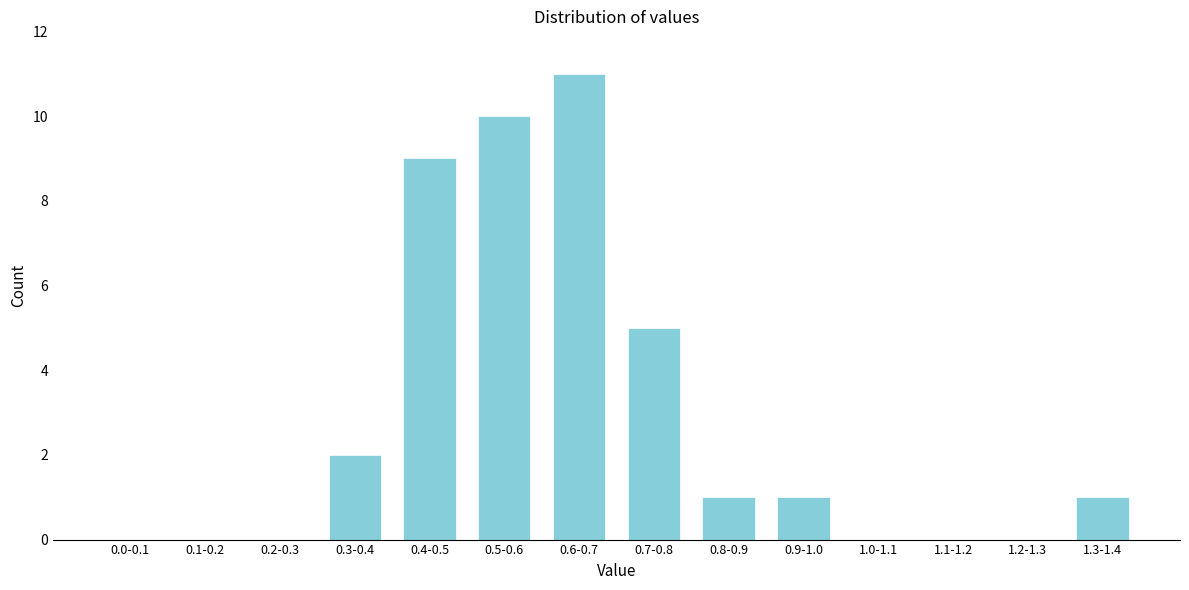

Reading right to left, what are all the values shown in this chart?

1.3-1.4=1	1.2-1.3=0	1.1-1.2=0	1.0-1.1=0	0.9-1.0=1	0.8-0.9=1	0.7-0.8=5	0.6-0.7=11	0.5-0.6=10	0.4-0.5=9	0.3-0.4=2	0.2-0.3=0	0.1-0.2=0	0.0-0.1=0